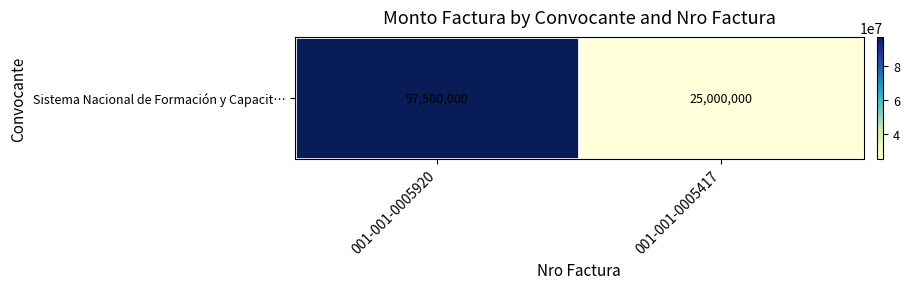

Reading left to right, what are all the values shown in this chart?

001-001-0005920=97500000	001-001-0005417=25000000